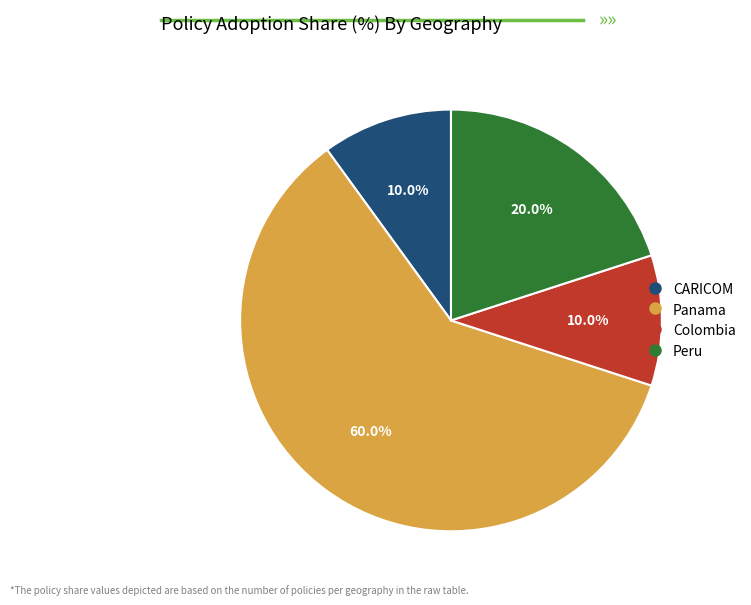

Count the number of slices in the pie.

4